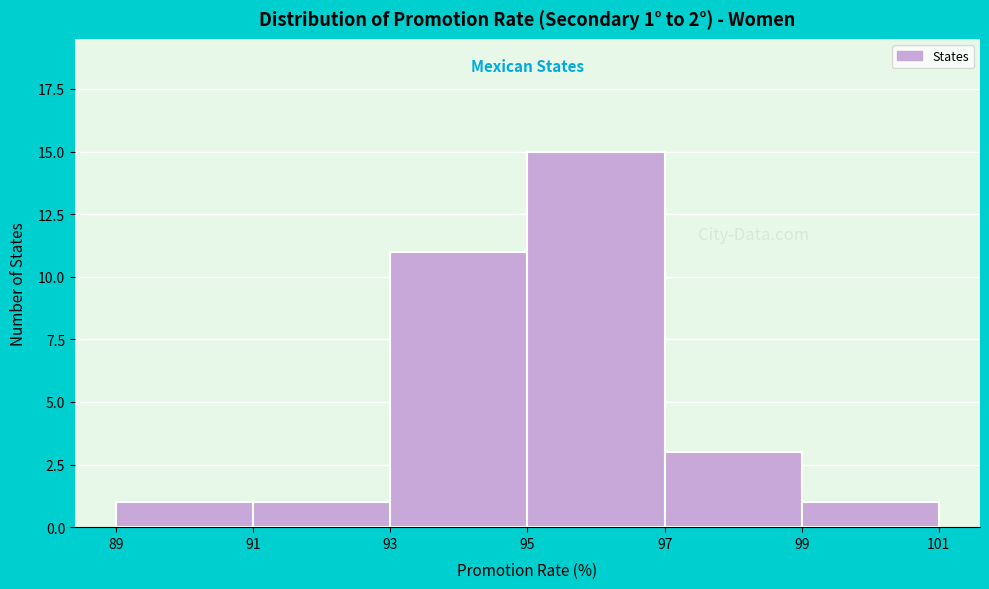

Over which range of the x-axis is the bar tallest?

95 to 97